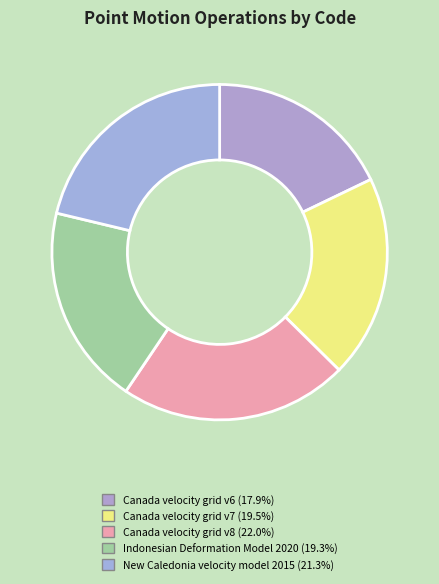

What percentage is the Canada velocity grid v8 slice, to the nearest percent?

22%